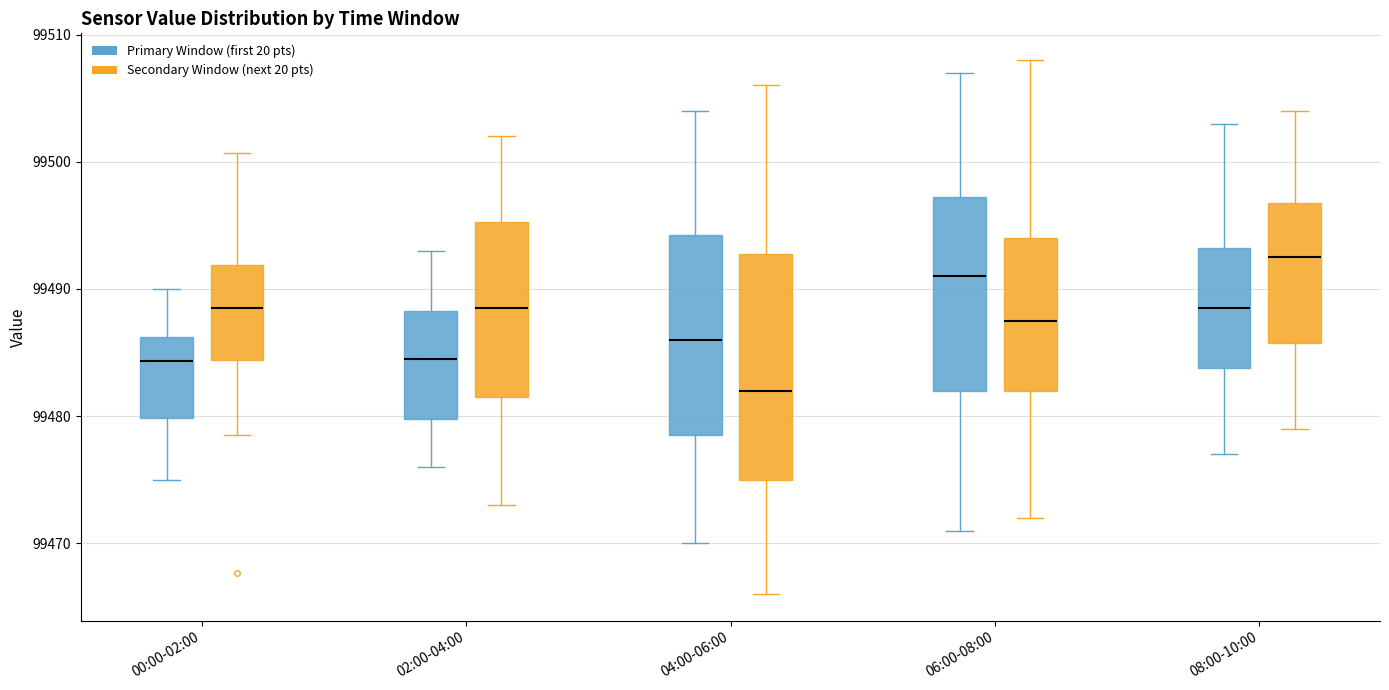

Reading left to right, transcribe this box plot: for each box, give where its median line is, the range the box spans, and where its two whiskers end, as read against the y-axis. The values are not printed on the chart, so give them approximately, as read against the axis.

00:00-02:00 (Primary Window (first 20 pts)): median 99484, box 99480 to 99486, whiskers 99475 to 99490
00:00-02:00 (Secondary Window (next 20 pts)): median 99488, box 99484 to 99492, whiskers 99479 to 99501
02:00-04:00 (Primary Window (first 20 pts)): median 99485, box 99480 to 99488, whiskers 99476 to 99493
02:00-04:00 (Secondary Window (next 20 pts)): median 99489, box 99482 to 99495, whiskers 99473 to 99502
04:00-06:00 (Primary Window (first 20 pts)): median 99486, box 99479 to 99494, whiskers 99470 to 99504
04:00-06:00 (Secondary Window (next 20 pts)): median 99482, box 99475 to 99493, whiskers 99466 to 99506
06:00-08:00 (Primary Window (first 20 pts)): median 99491, box 99482 to 99497, whiskers 99471 to 99507
06:00-08:00 (Secondary Window (next 20 pts)): median 99488, box 99482 to 99494, whiskers 99472 to 99508
08:00-10:00 (Primary Window (first 20 pts)): median 99489, box 99484 to 99493, whiskers 99477 to 99503
08:00-10:00 (Secondary Window (next 20 pts)): median 99493, box 99486 to 99497, whiskers 99479 to 99504